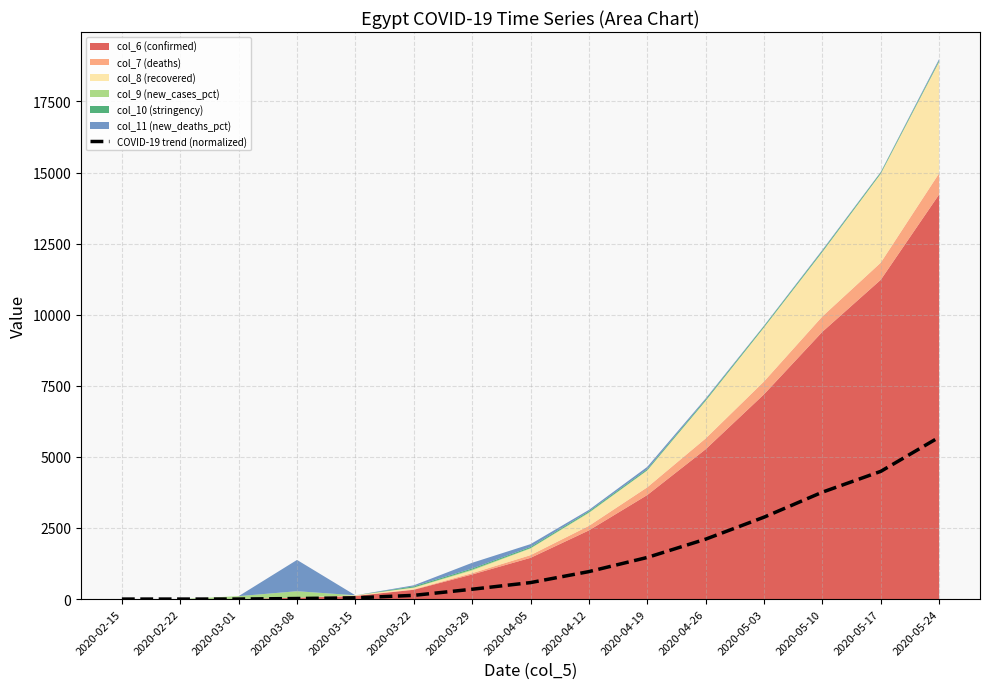

How many data points are less than 580?

7